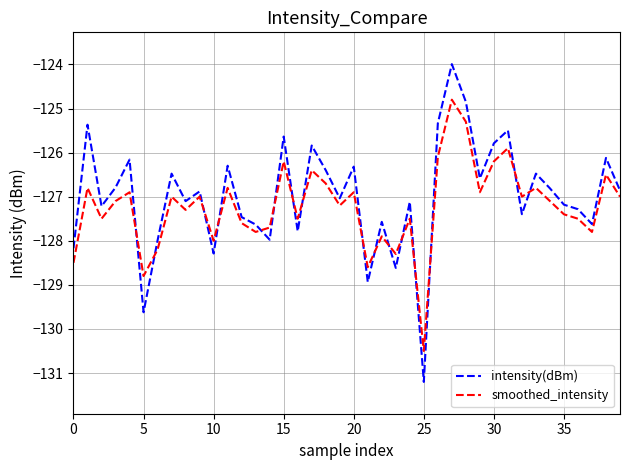

Which series has the largest range (max minus min)?

intensity(dBm)